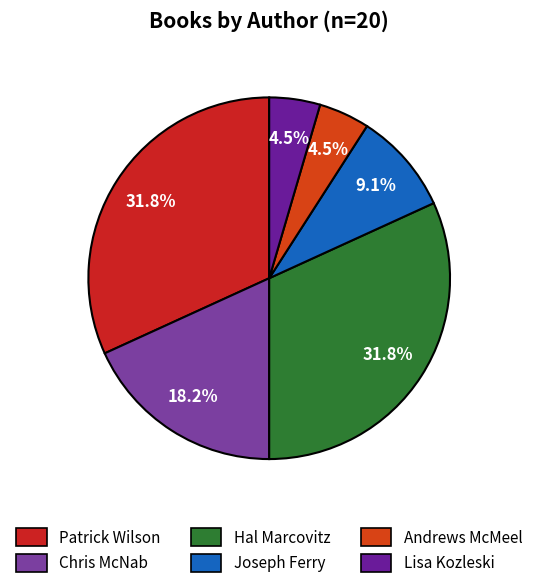

Which category has the smallest portion of the pie?

Andrews McMeel Publishing (1890309115)